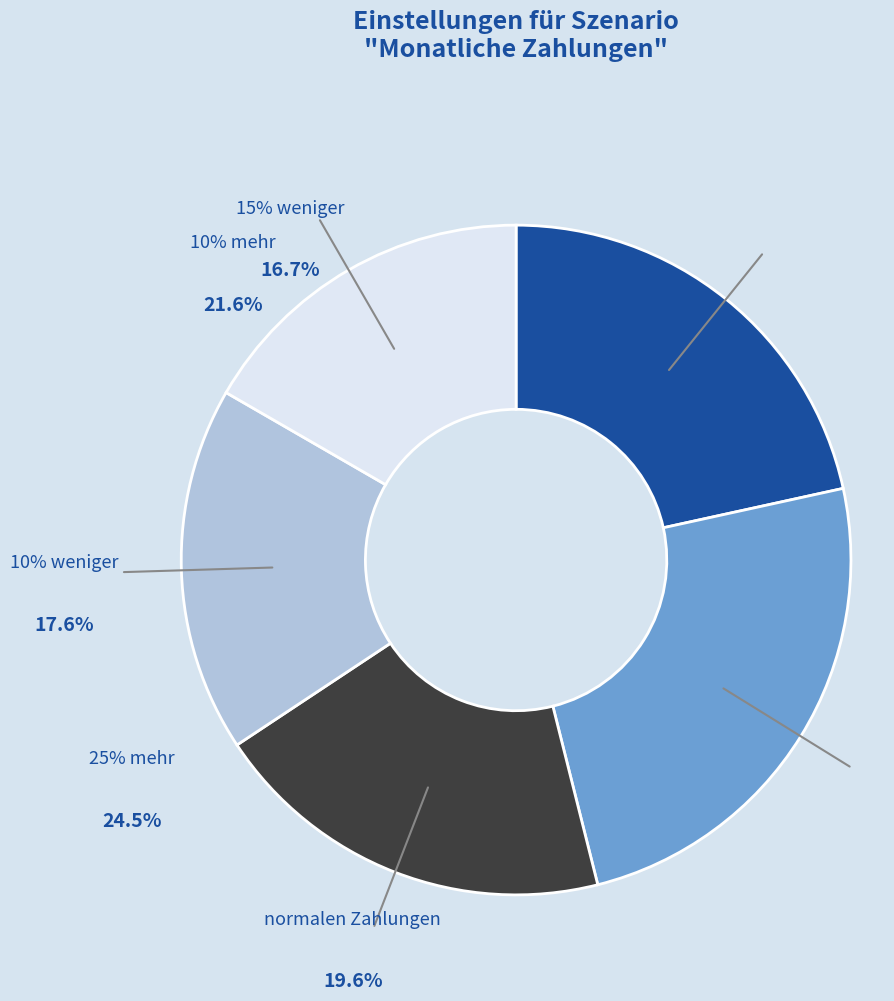

To the nearest percent, what portion does 15% weniger represent?

17%